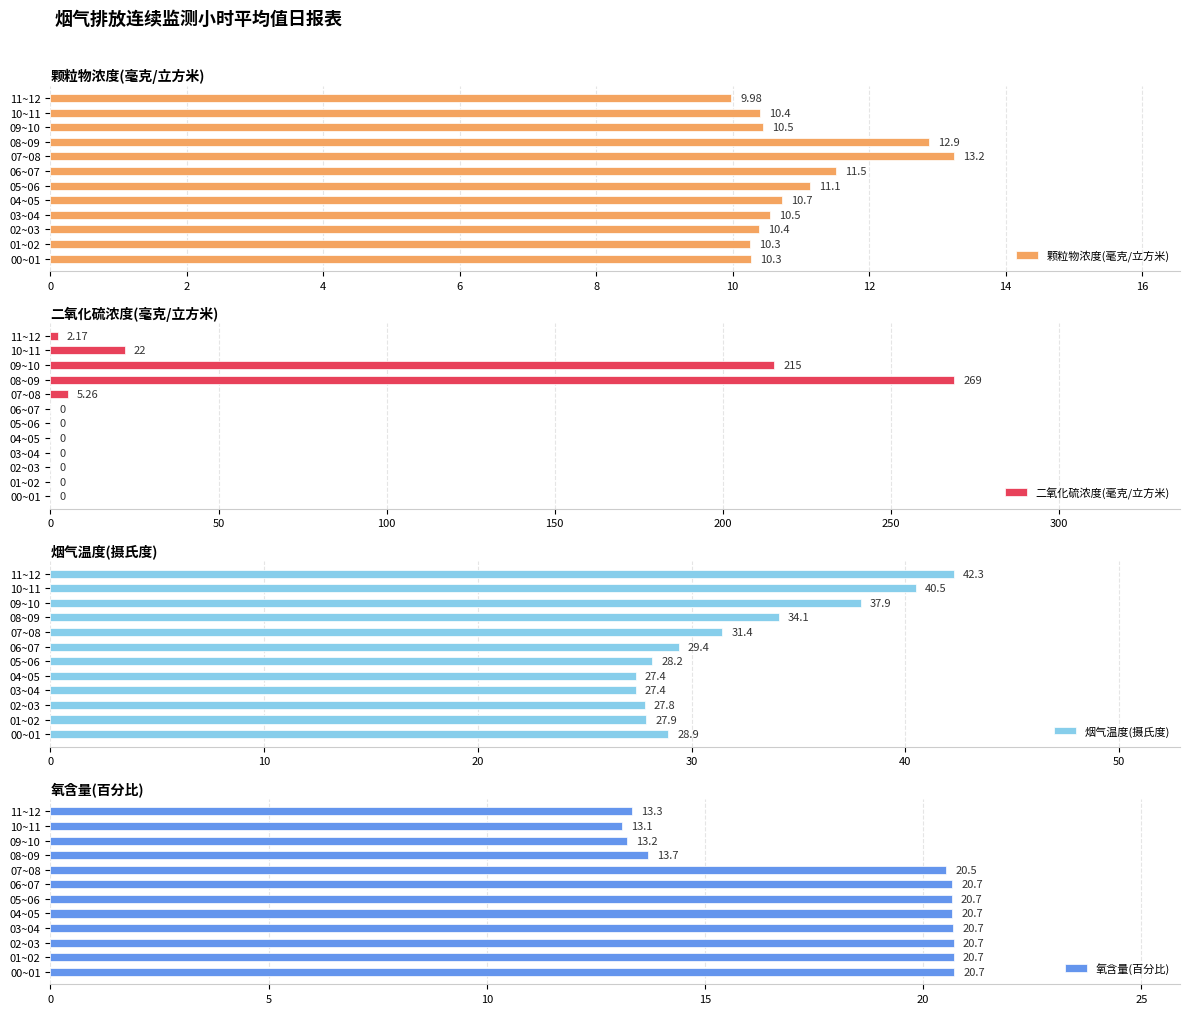

What is the maximum value shown in the chart?

268.8